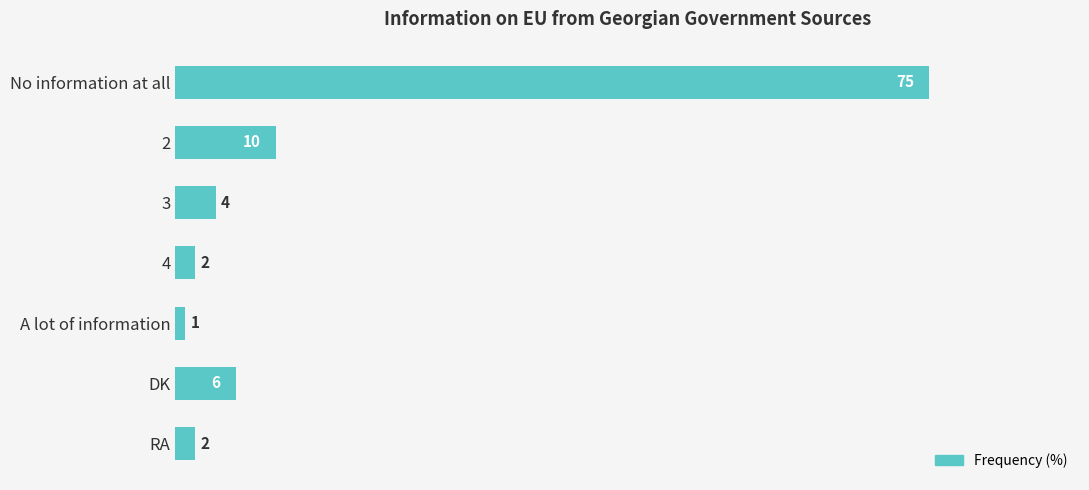

How many bars are there in total?

7